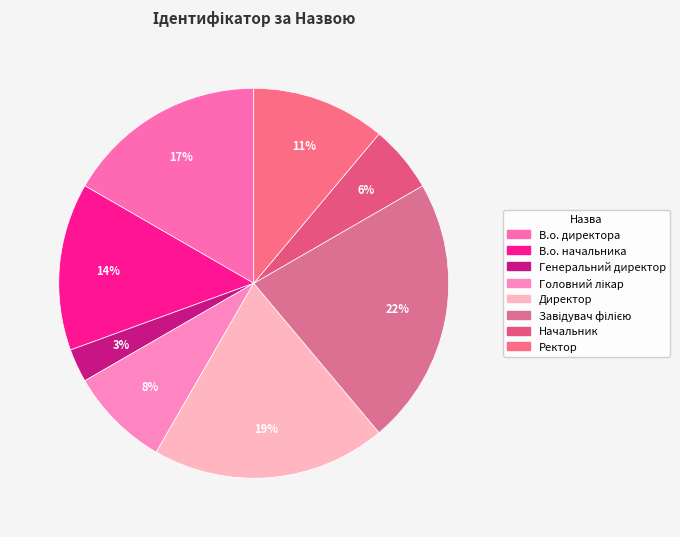

To the nearest percent, what portion does В.о. начальника represent?

14%